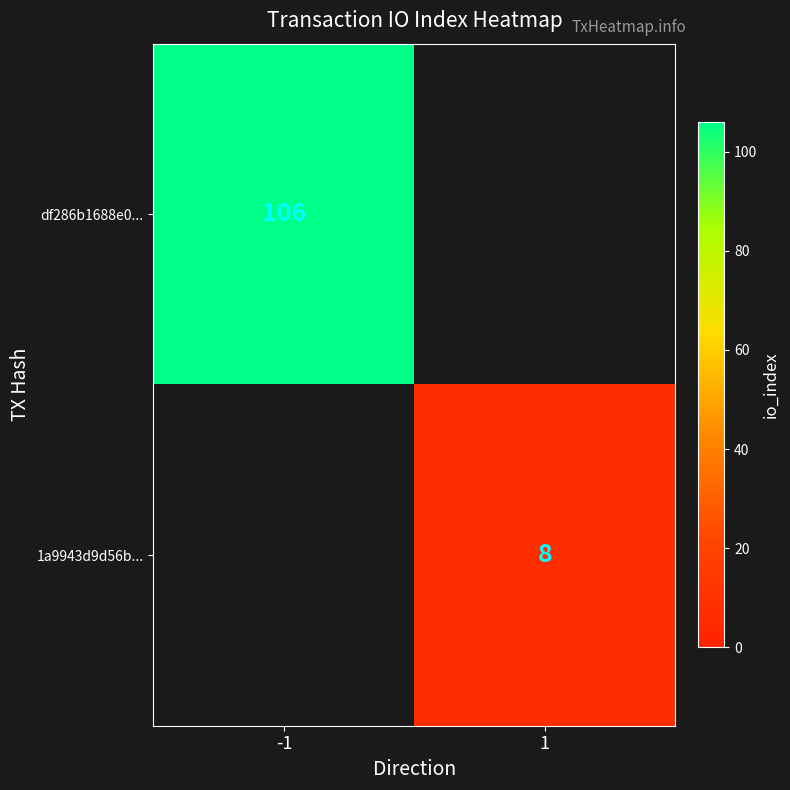

True or false: 1a9943d9d56b... has a value of 8 at 1.

True